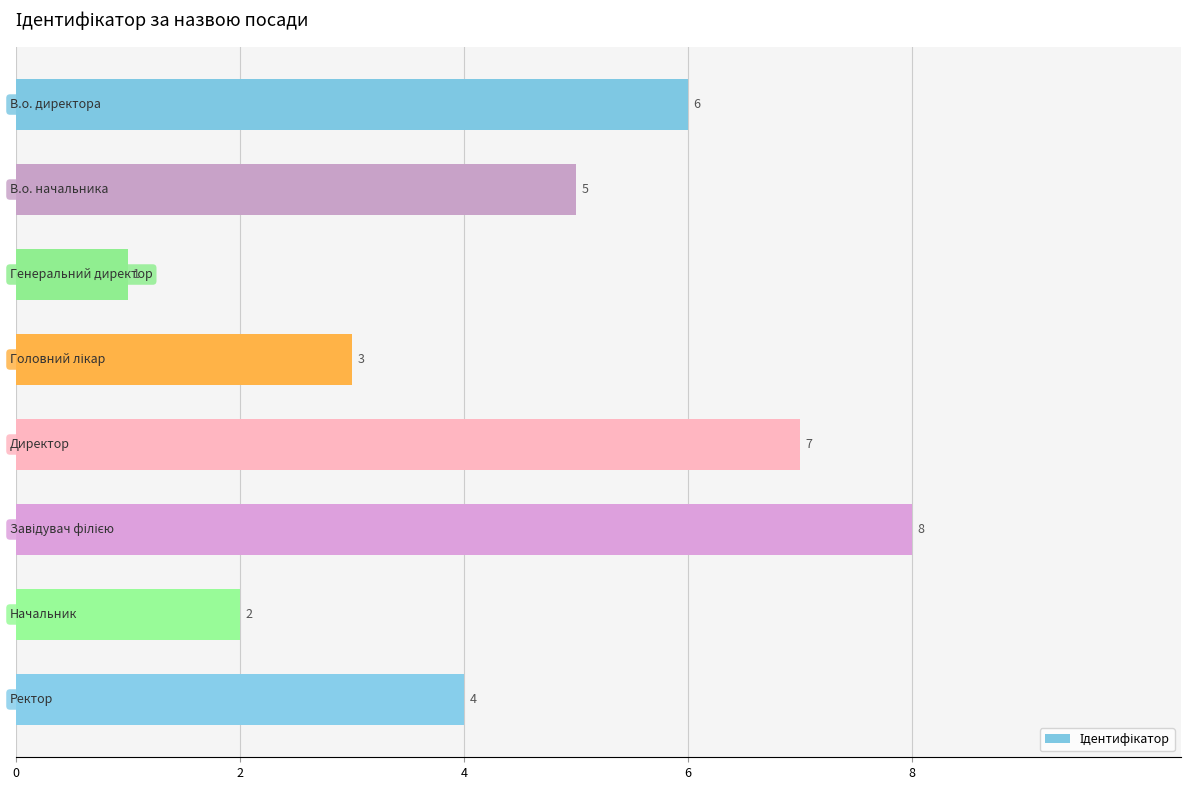

How many data points are less than 5?

4